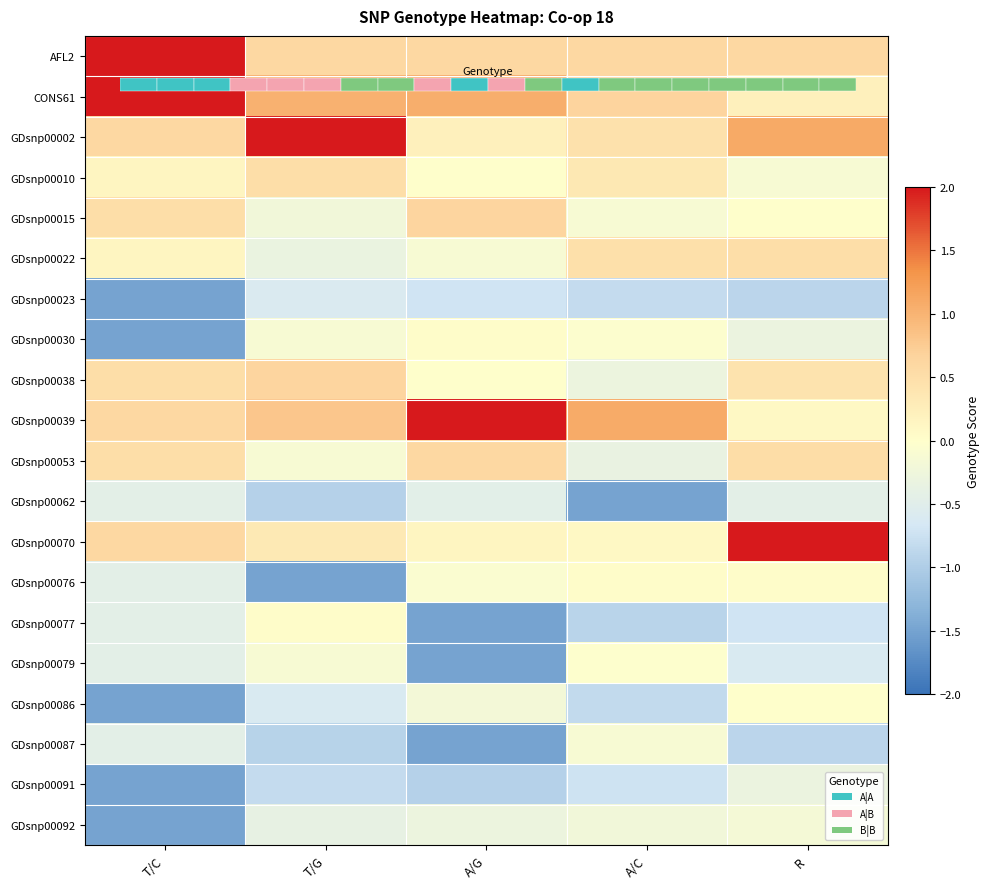

Rank the series by their maximum value, from highest to lowest.

AFL2, CONS61, GDsnp00002, GDsnp00039, GDsnp00070, GDsnp00015, GDsnp00038, GDsnp00053, GDsnp00010, GDsnp00022, GDsnp00030, GDsnp00077, GDsnp00076, GDsnp00086, GDsnp00079, GDsnp00087, GDsnp00092, GDsnp00091, GDsnp00062, GDsnp00023